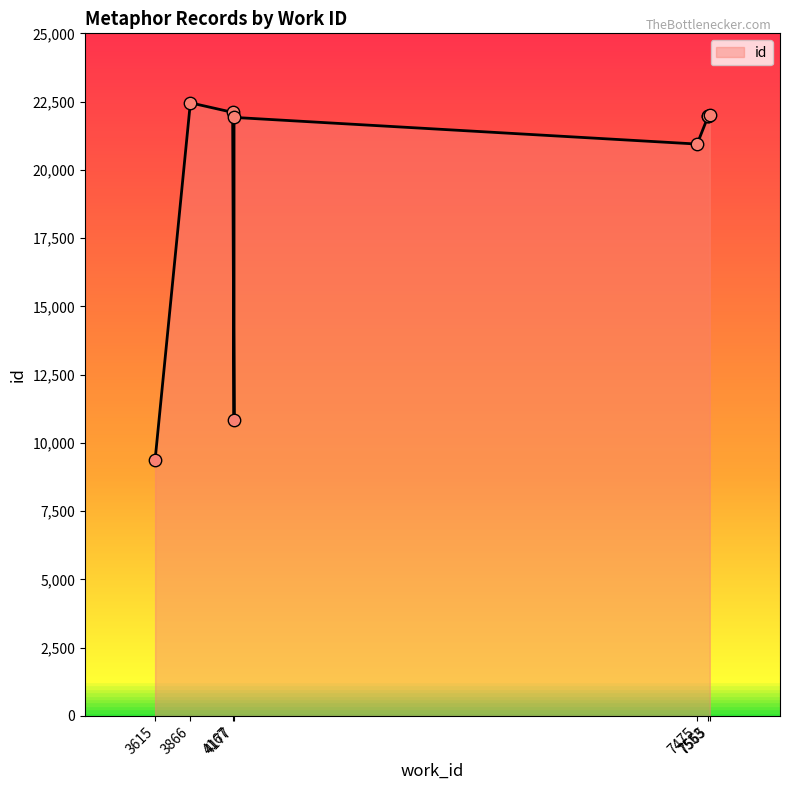

Approximately how many times larger is the value at 3615 compared to 4167?

0.4